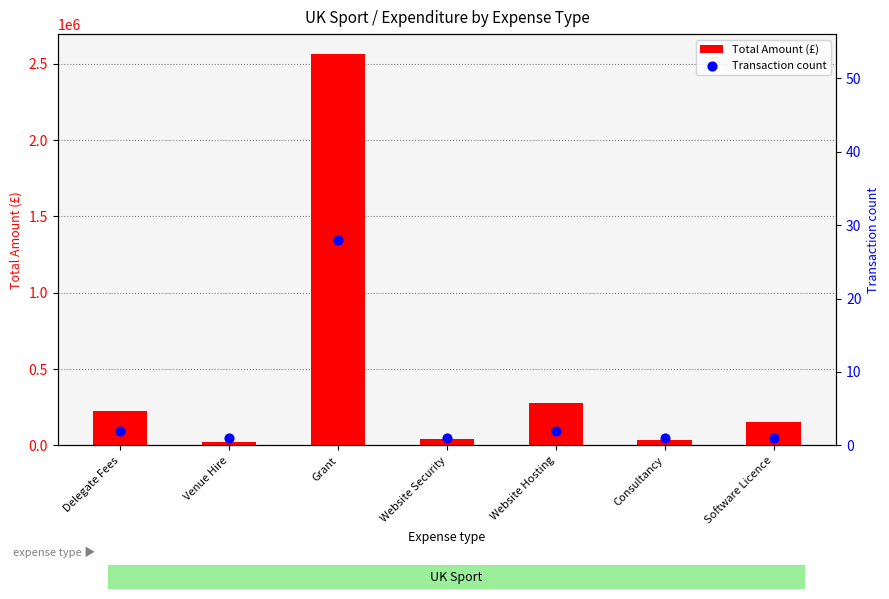

At which category is the sum across all series the highest?

Grant